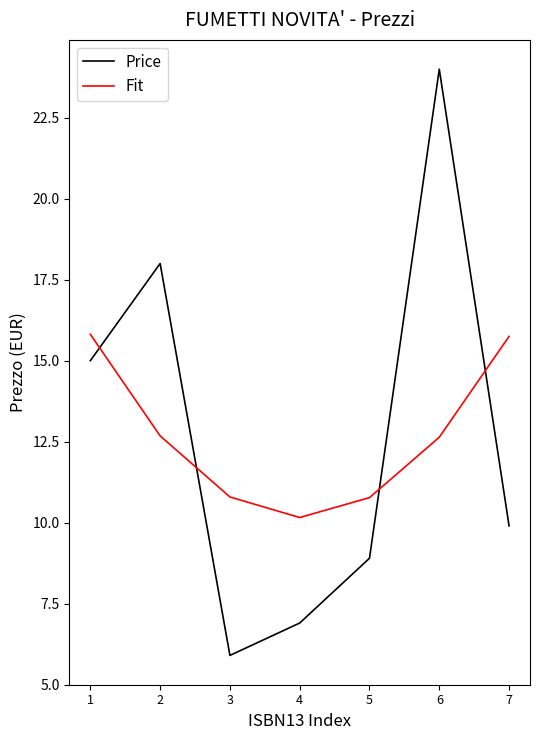

The value of Fit at 4 is 13.6. True or false?

False